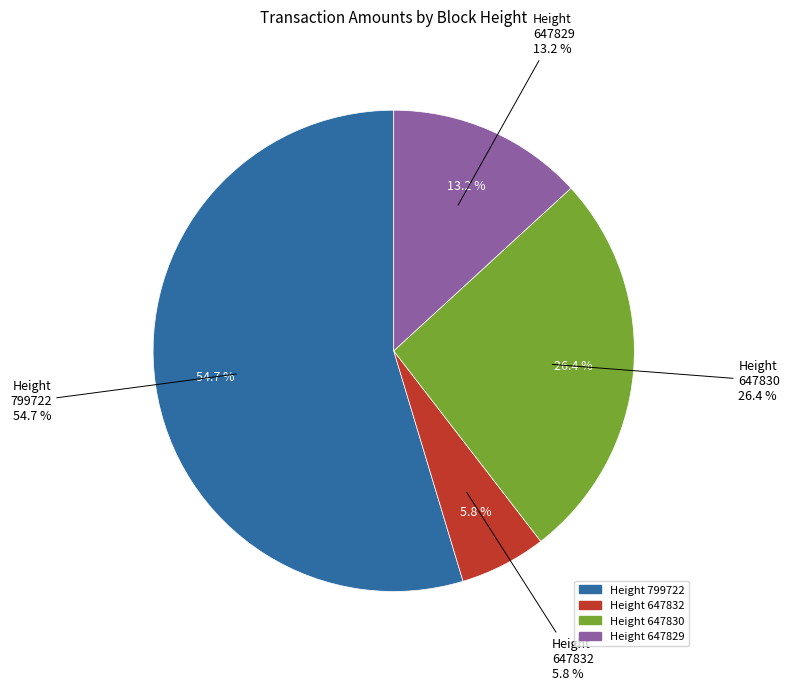

What is the total percentage of 647832 and 799722?

60.5%